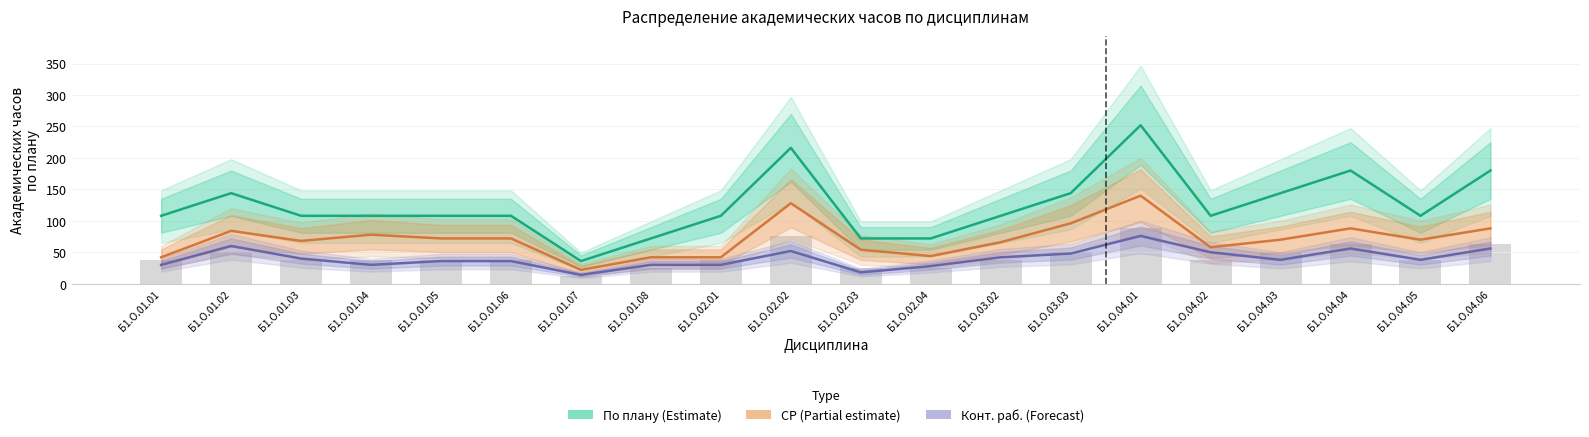

Between Б1.О.01.03 and Б1.О.04.06, which is larger?

Б1.О.04.06